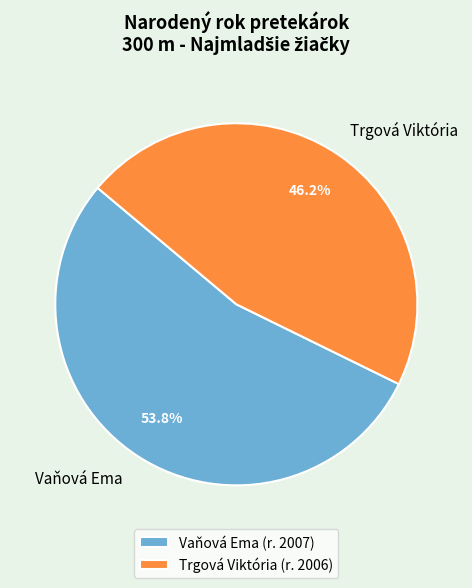

To the nearest percent, what percentage of the pie is Trgová Viktória?

46%